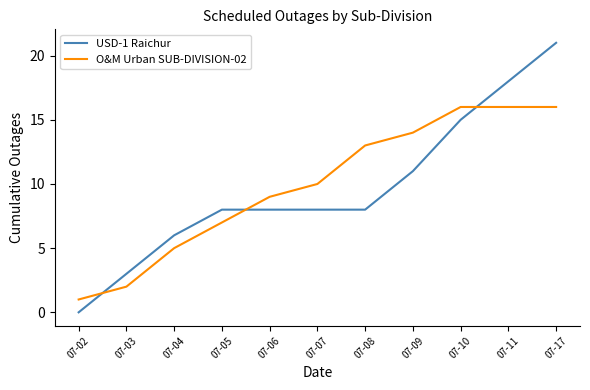

True or false: O&M Urban SUB-DIVISION-02 has more than 2 points higher than both neighbors.

False